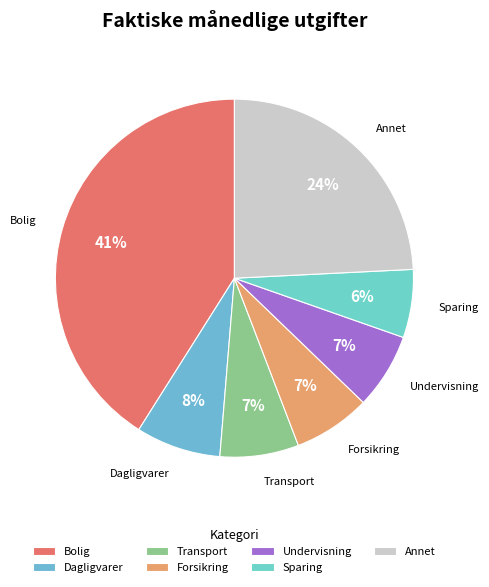

Is there a majority slice in this chart?

No